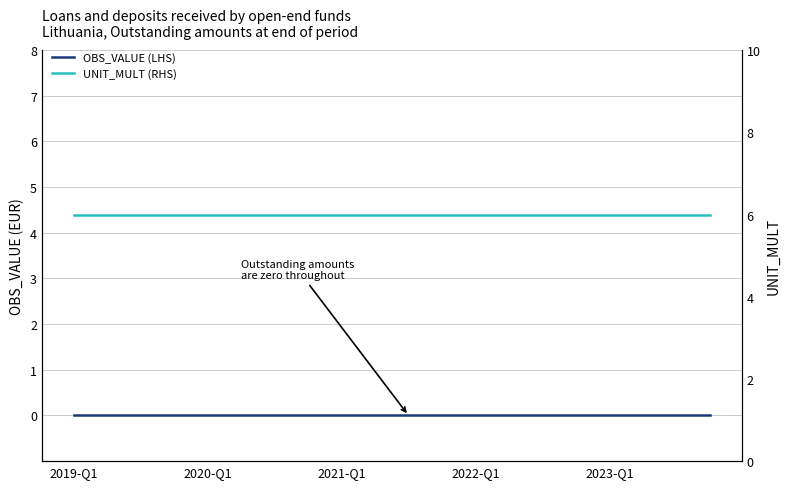

True or false: OBS_VALUE (LHS) has more than 2 points higher than both neighbors.

False